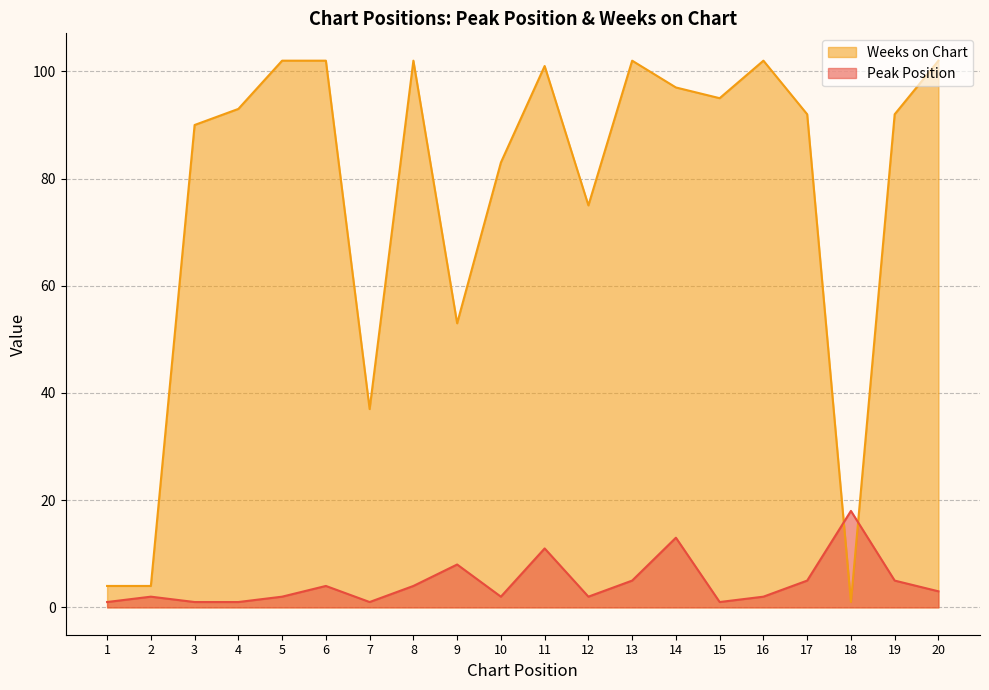

What is the spread (max minus min) of values at 8?

98